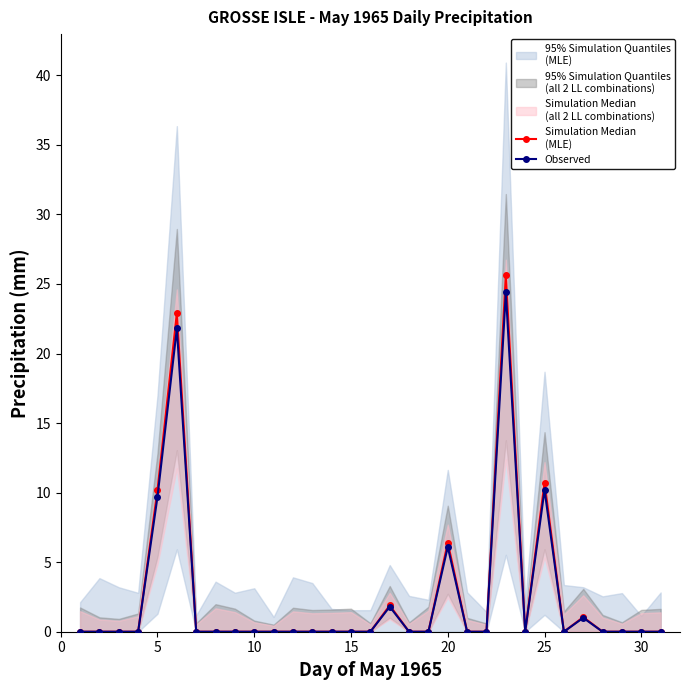

True or false: Simulation Median
(MLE) has more than 1 interior local peaks.

True